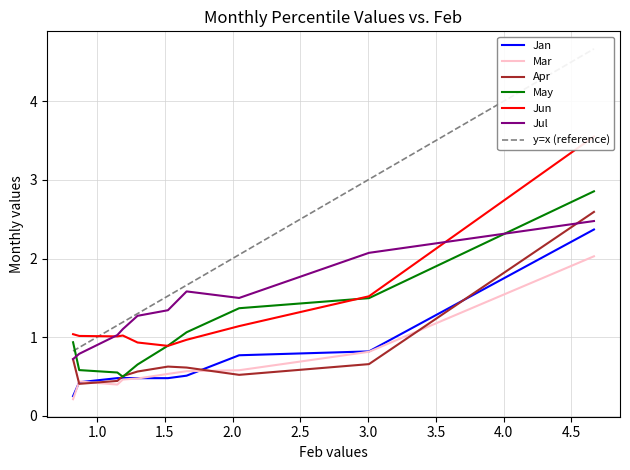

What is the smallest value displayed?

0.2